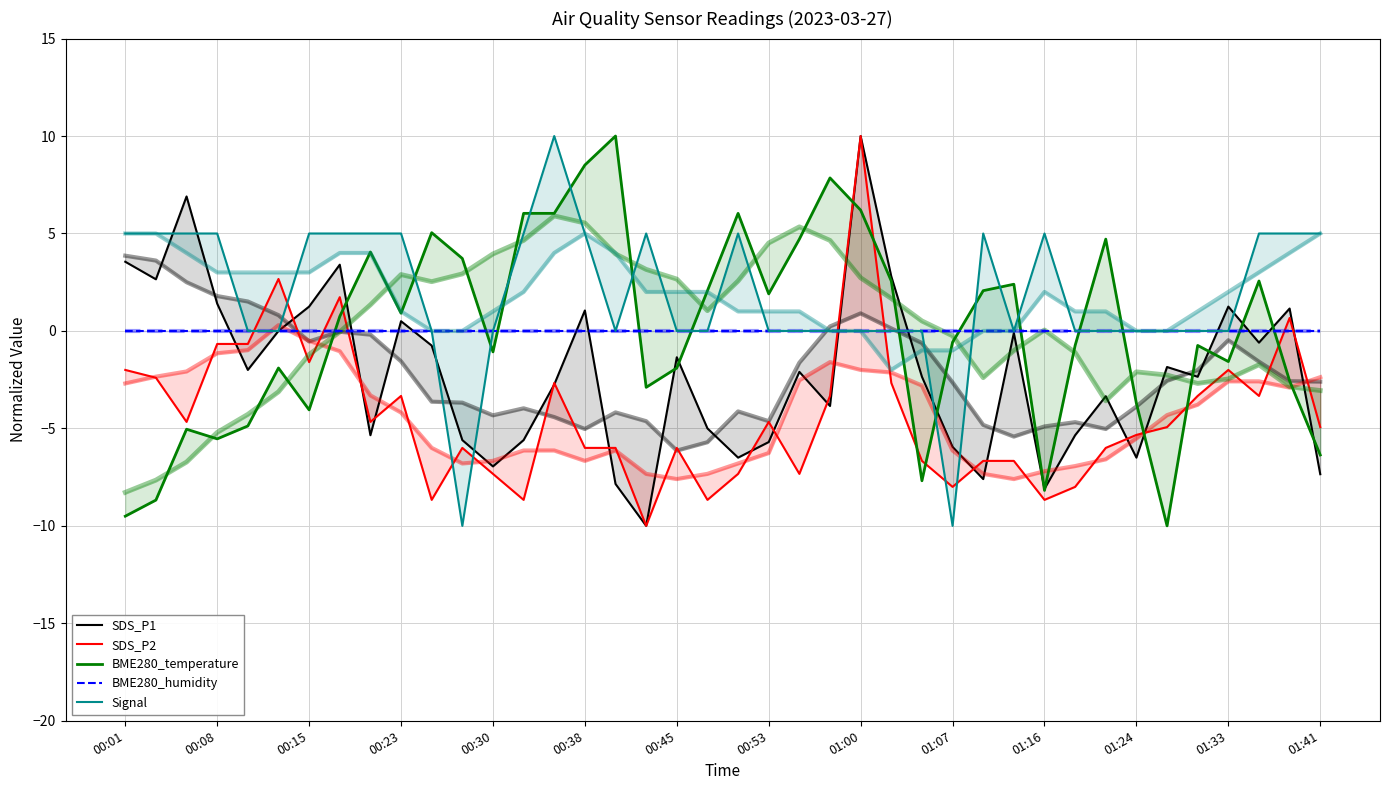

Which category has the highest value in the BME280_humidity series?

00:01